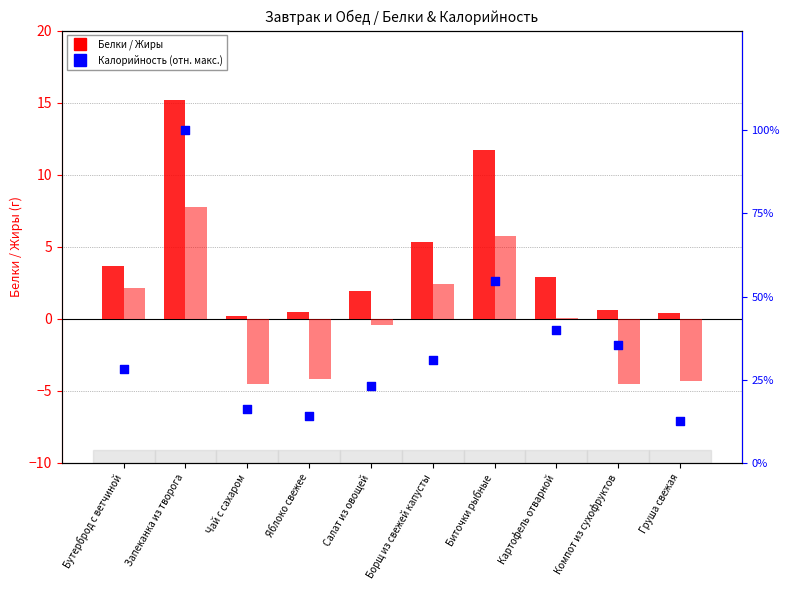

Which series contains the lowest Y value?

Жиры (отн. среднего)